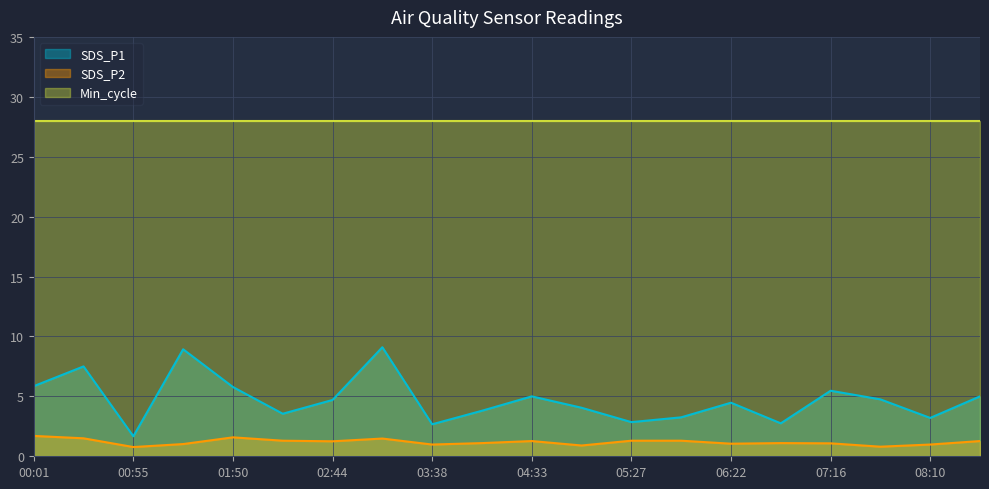

Where is the first local maximum for SDS_P2?

01:50